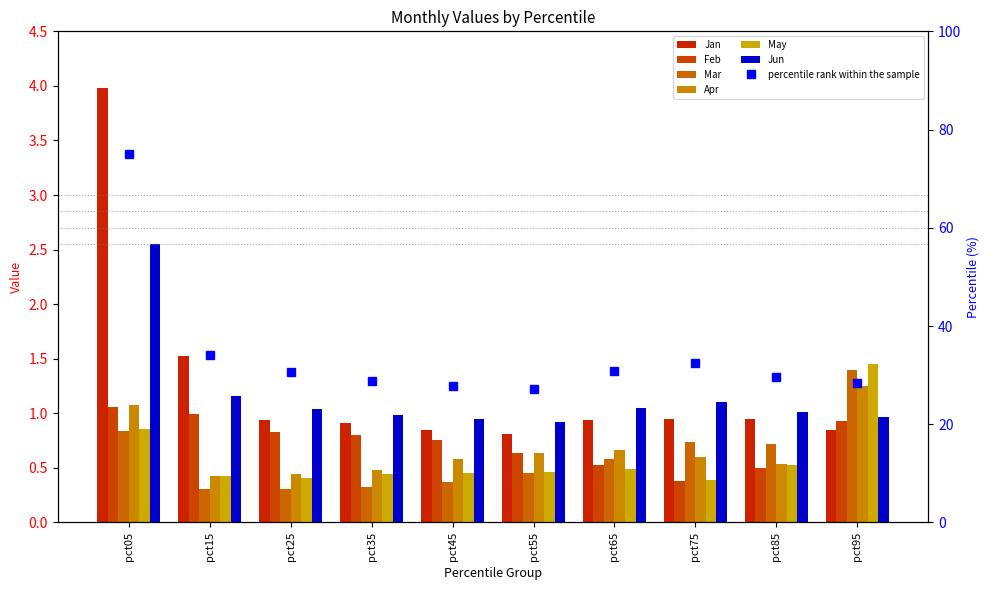

What is the minimum value for Jan?

0.8